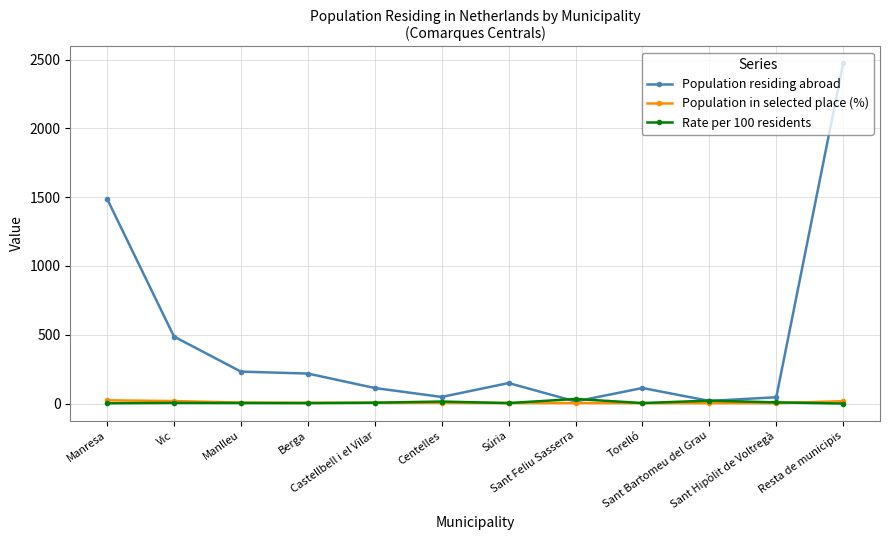

At which category is the sum across all series the highest?

Resta de municipis